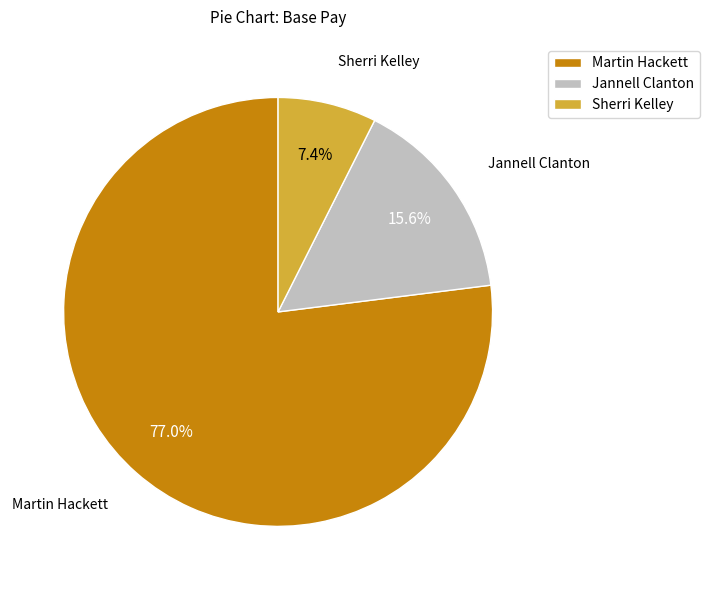

Combined, what portion of the pie is Jannell Clanton and Martin Hackett?

92.6%